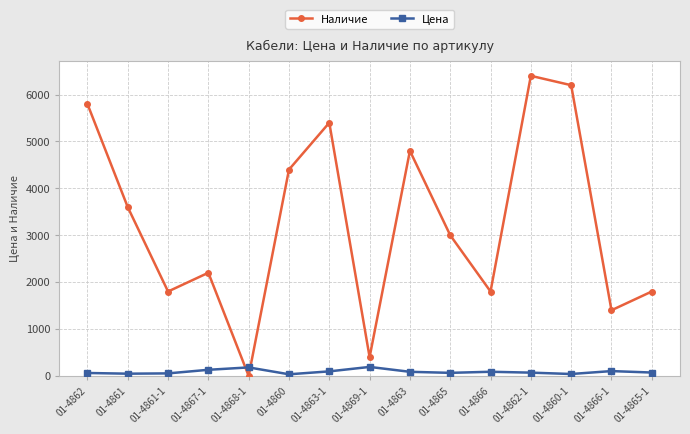

Which label corresponds to the largest value in the chart?

01-4862-1